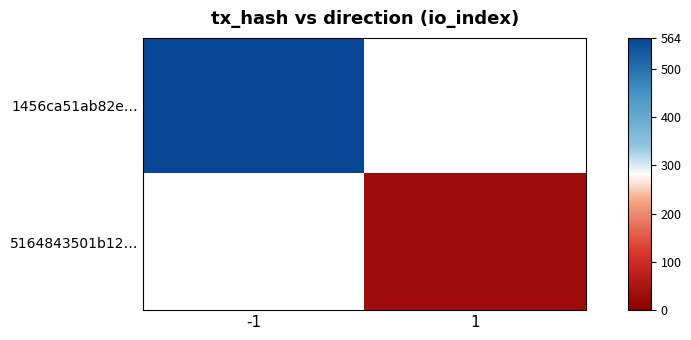

Is the value of 1456ca51ab82e… at 1 greater than the value of 5164843501b12… at 1?

No